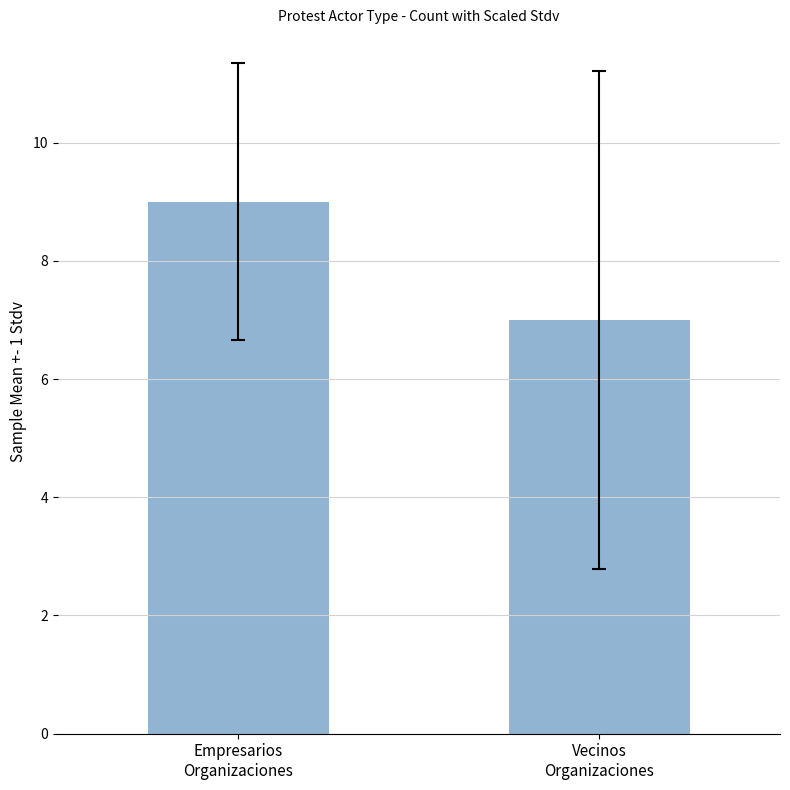

Reading right to left, list all the values displayed in this chart.

Vecinos
Organizaciones=7	Empresarios
Organizaciones=9